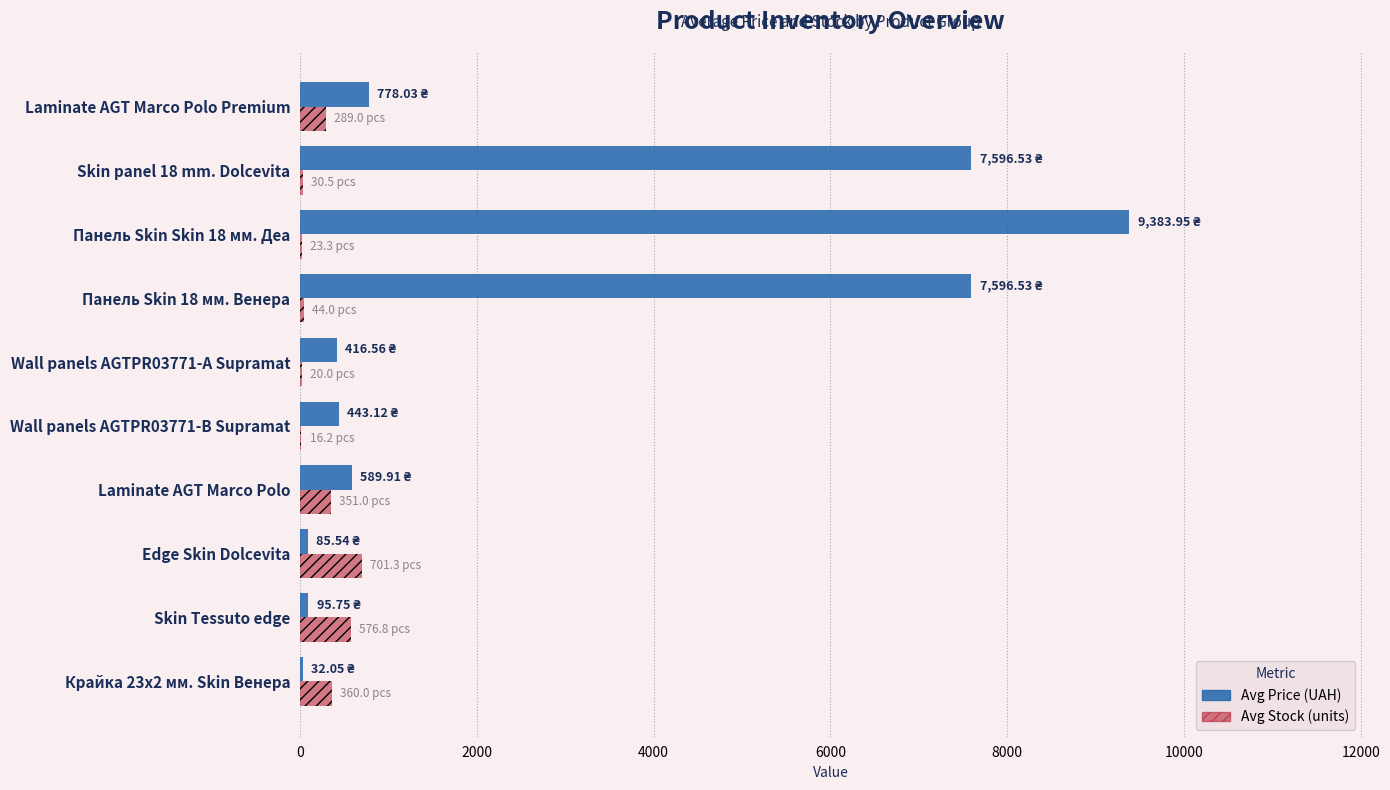

Between Wall panels AGTPR03771-B Supramat and Панель Skin Skin 18 мм. Деа, which series saw the biggest shift?

Avg Price (UAH)